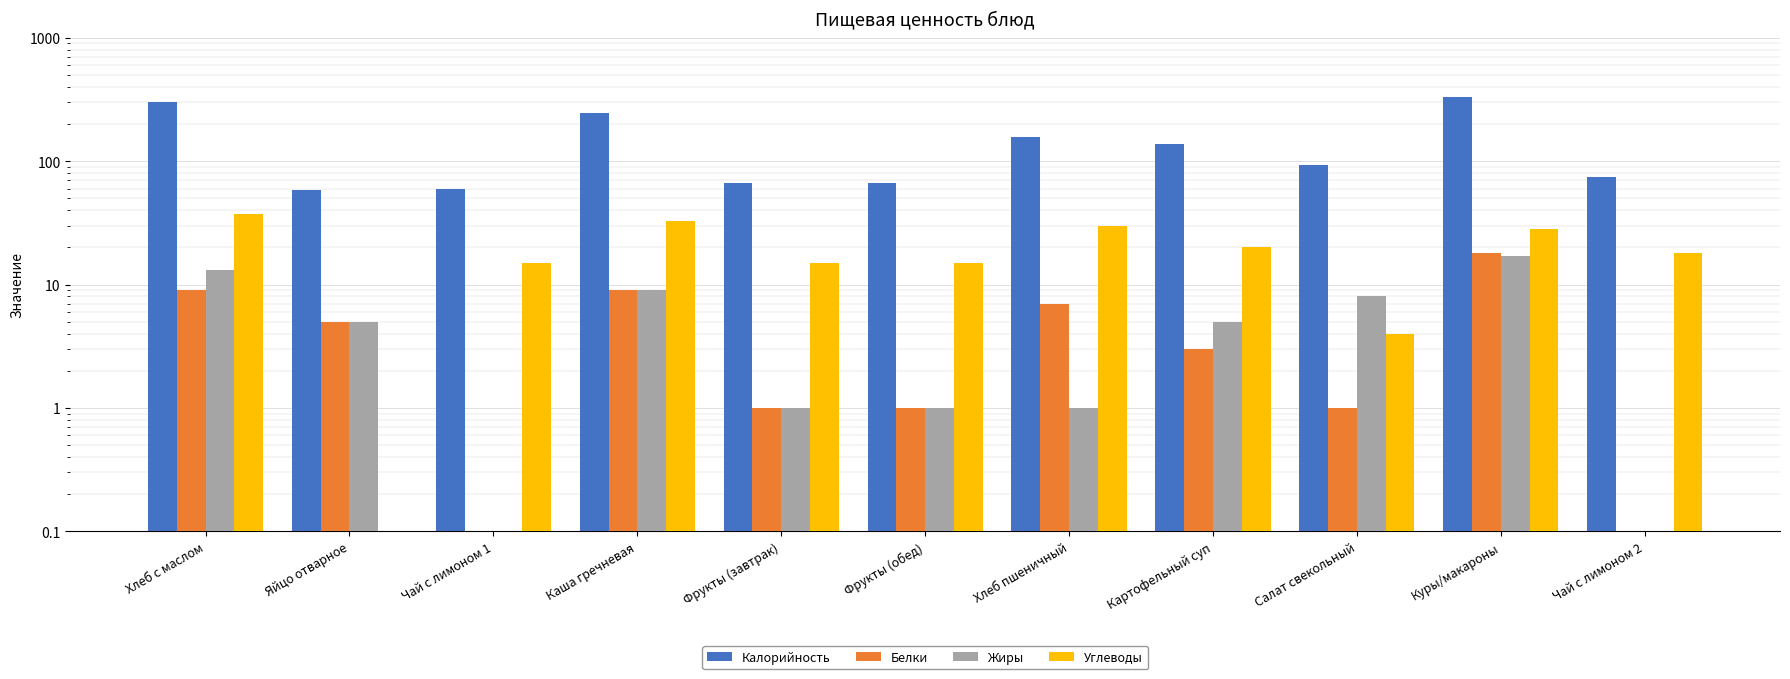

Which has a higher value, Чай с лимоном 1 or Чай с лимоном 2?

Чай с лимоном 2